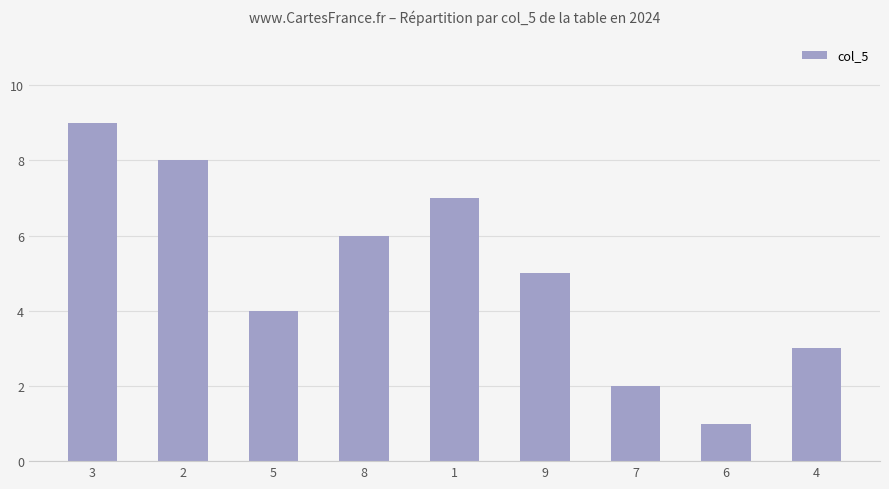

What is the sum of the values at 9 and 5?

9